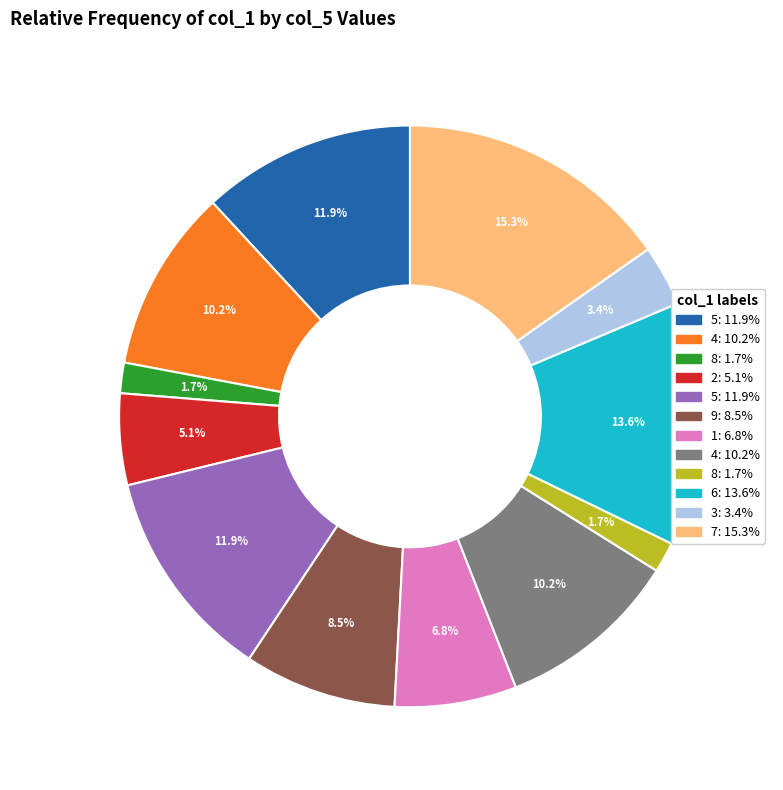

Is there a majority slice in this chart?

No